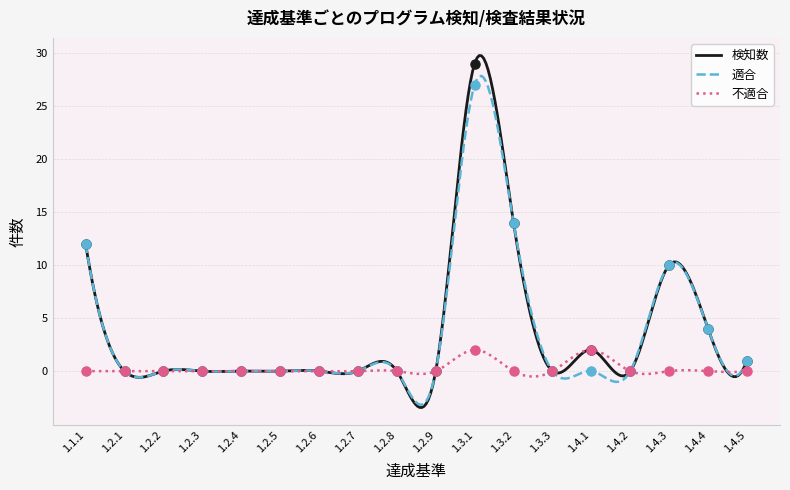

At how many categories does at least one series exceed 23?

1